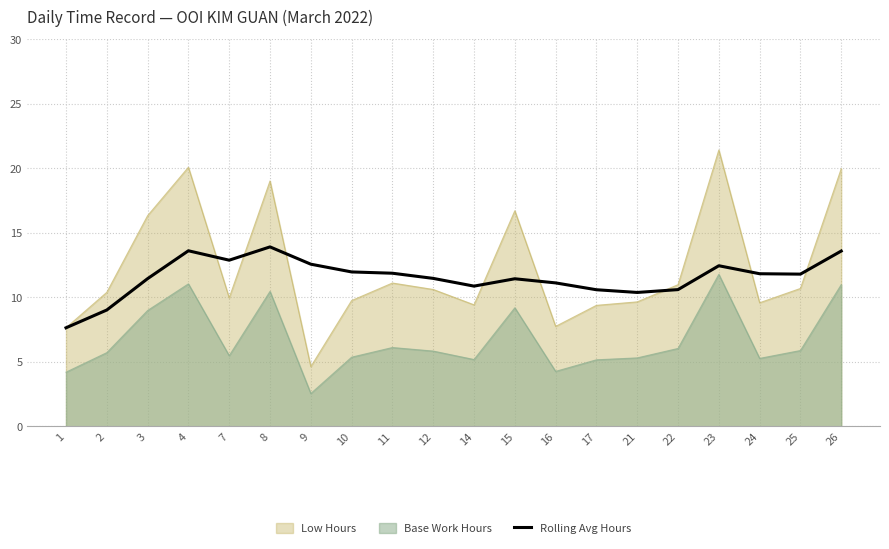

Does the chart have visible grid lines?

Yes